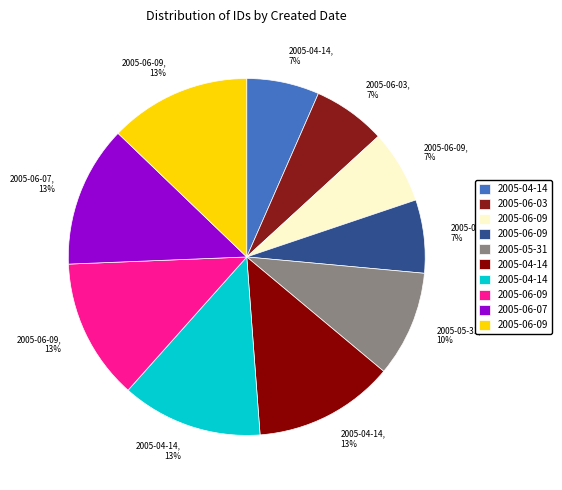

Does any single category account for the majority?

No